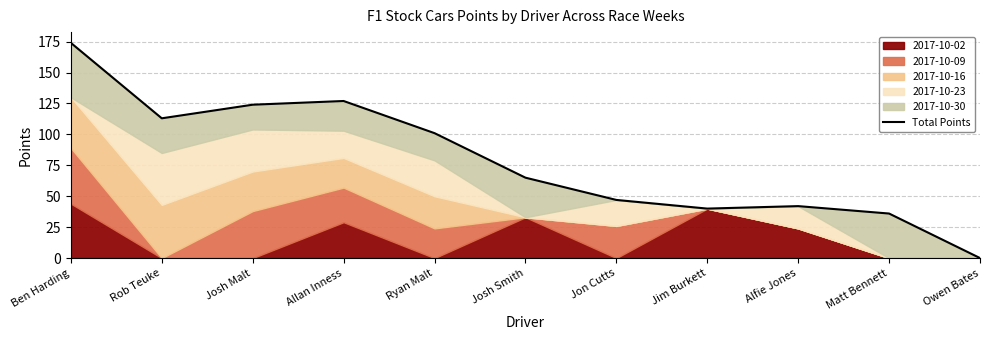

At which category does the chart reach its minimum across all series?

Owen Bates